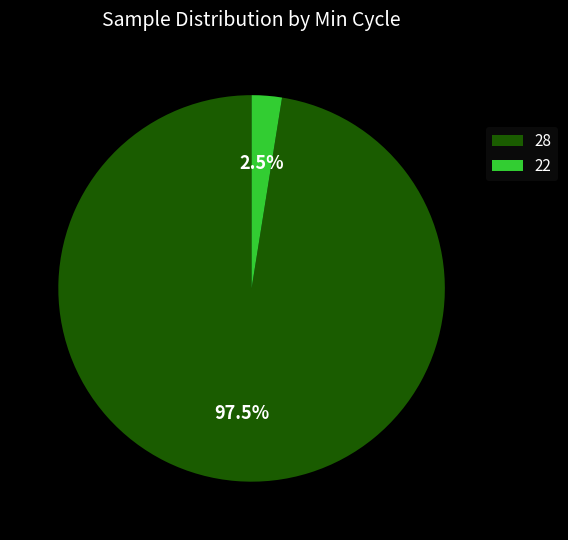

Is the sum of 28 and 22 greater than half?

Yes